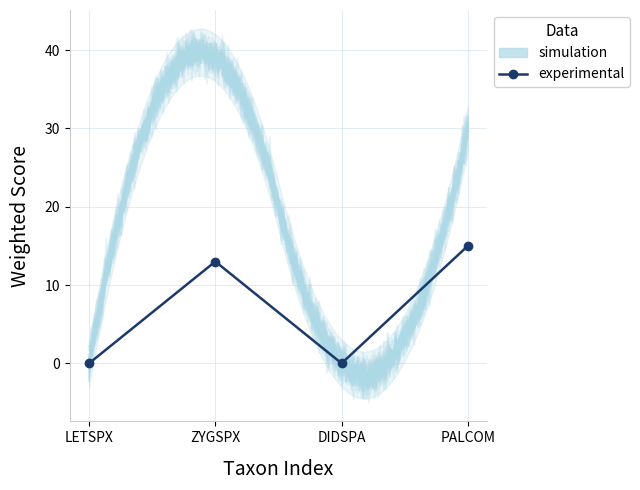

At which category does the chart reach its peak across all series?

ZYGSPX